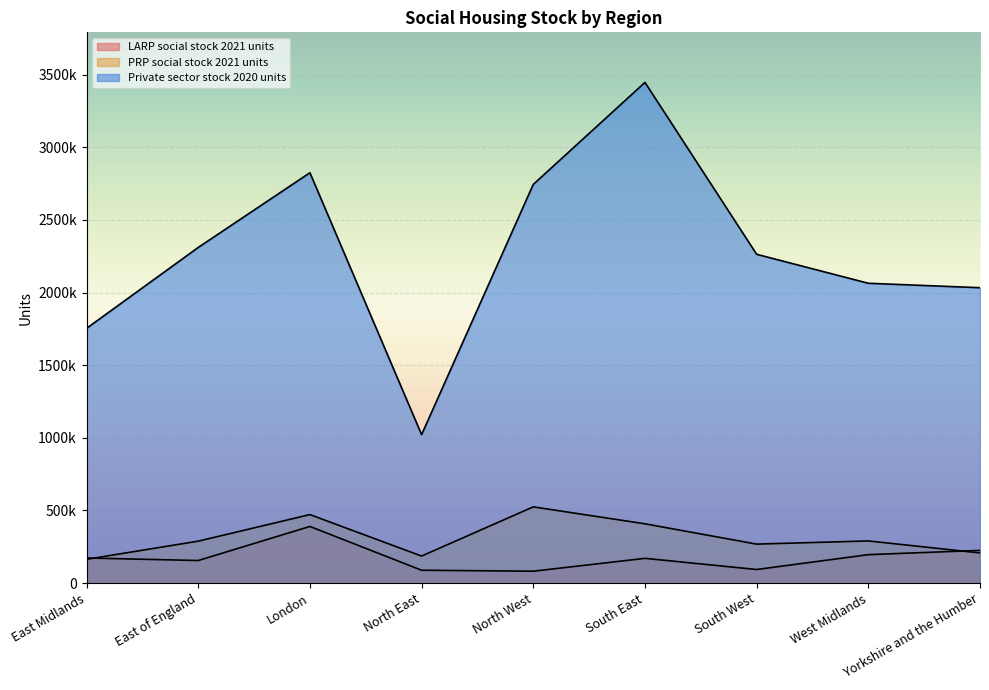

True or false: Private sector stock 2020 units and PRP social stock 2021 units cross at least once.

False